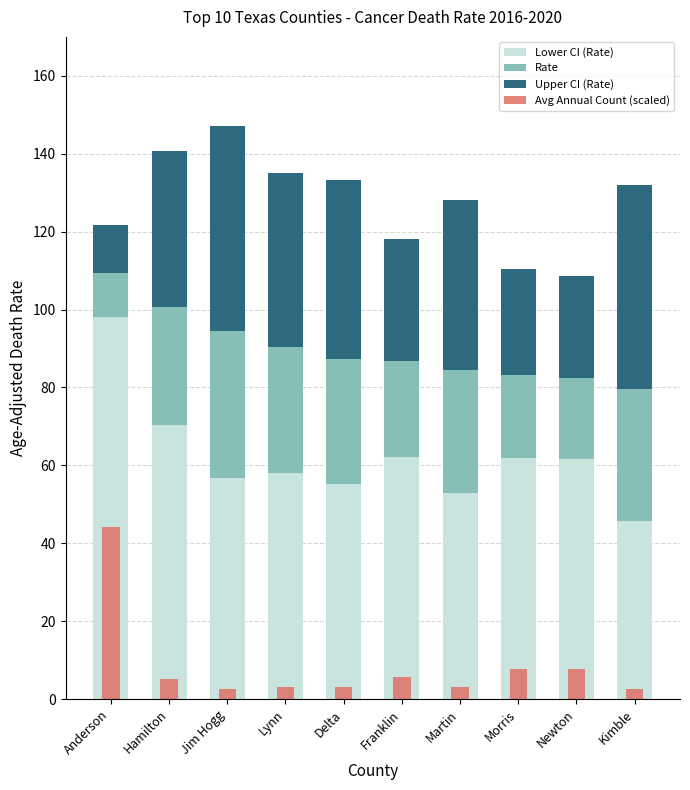

What is the difference between the maximum and minimum values in the Upper CI (Rate) series?

40.4